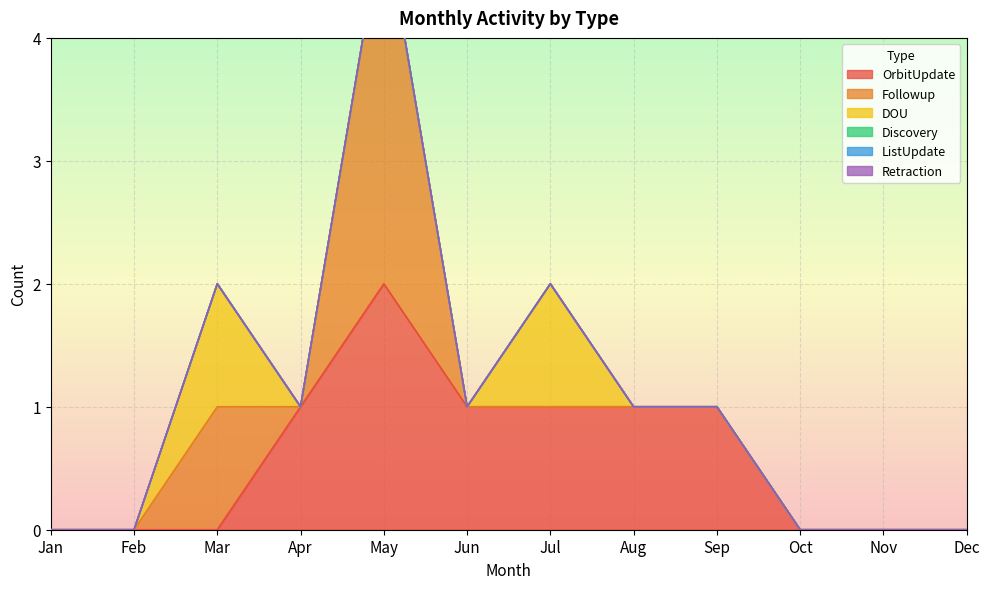

Reading left to right, list all the values displayed in this chart.

OrbitUpdate: 0	0	0	1	2	1	1	1	1	0	0	0
Followup: 0	0	1	0	3	0	0	0	0	0	0	0
DOU: 0	0	1	0	0	0	1	0	0	0	0	0
Discovery: 0	0	0	0	0	0	0	0	0	0	0	0
ListUpdate: 0	0	0	0	0	0	0	0	0	0	0	0
Retraction: 0	0	0	0	0	0	0	0	0	0	0	0